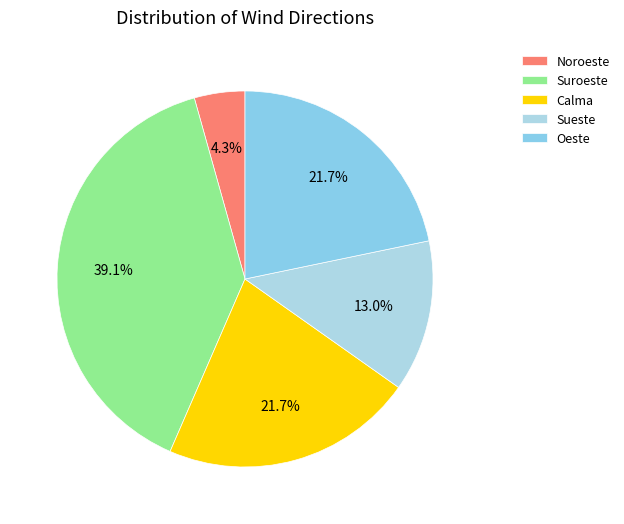

Which slice is the largest?

Suroeste